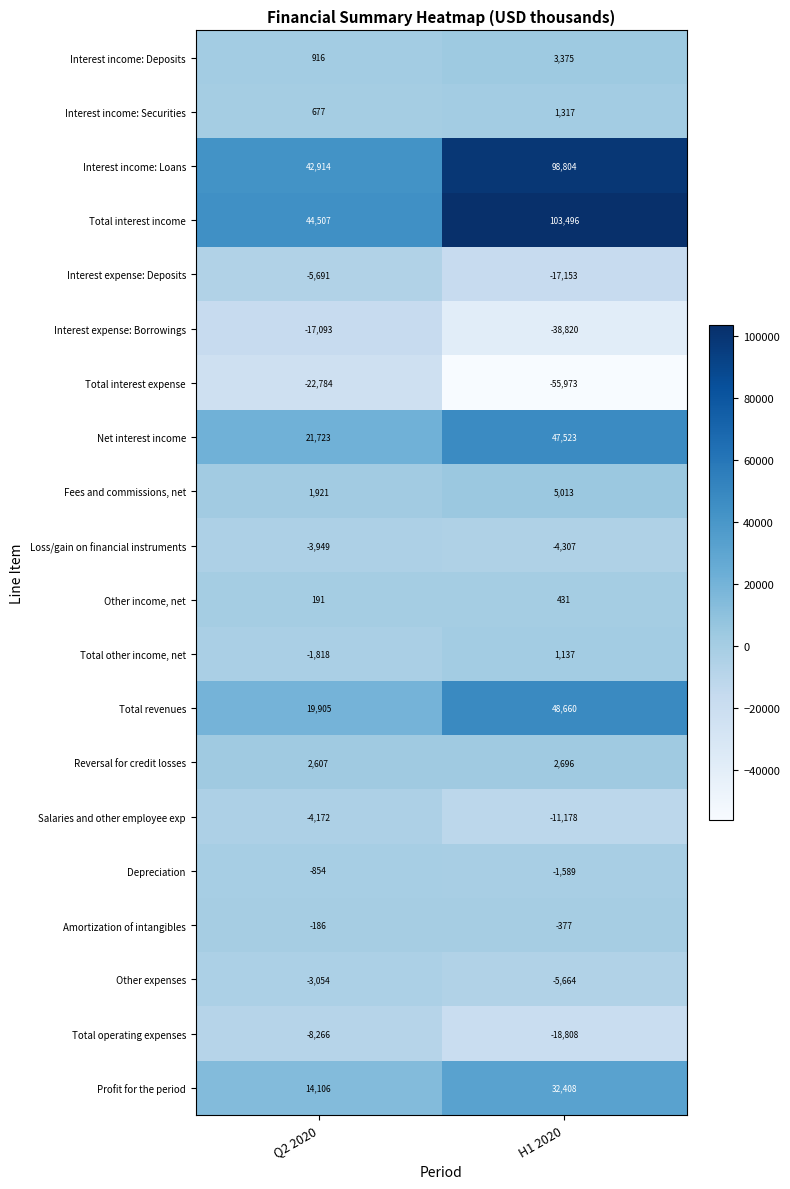

What is the total value across all series at H1 2020?

190991